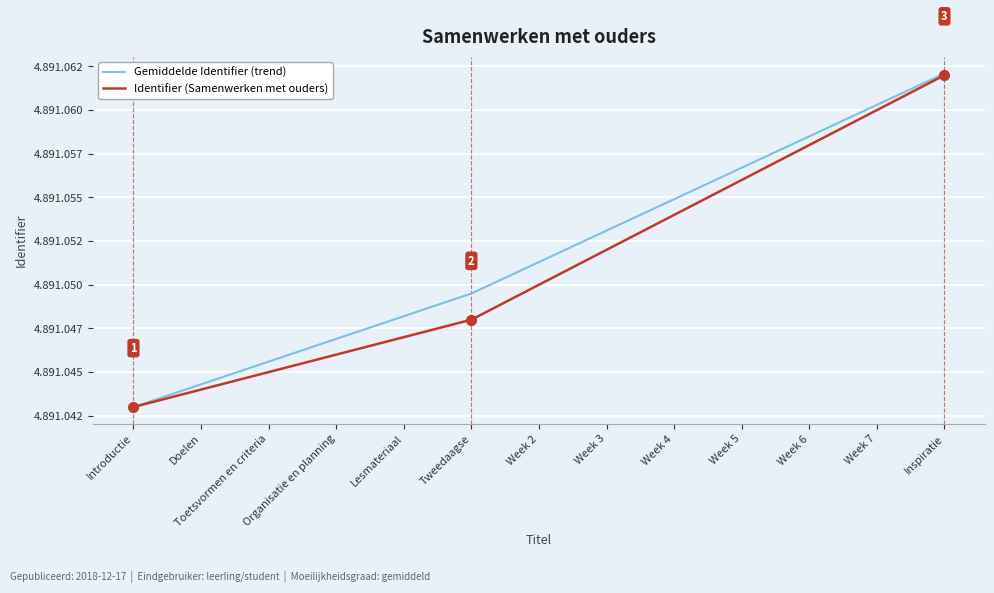

True or false: Gemiddelde Identifier (trend) and Identifier (Samenwerken met ouders) cross at least once.

False